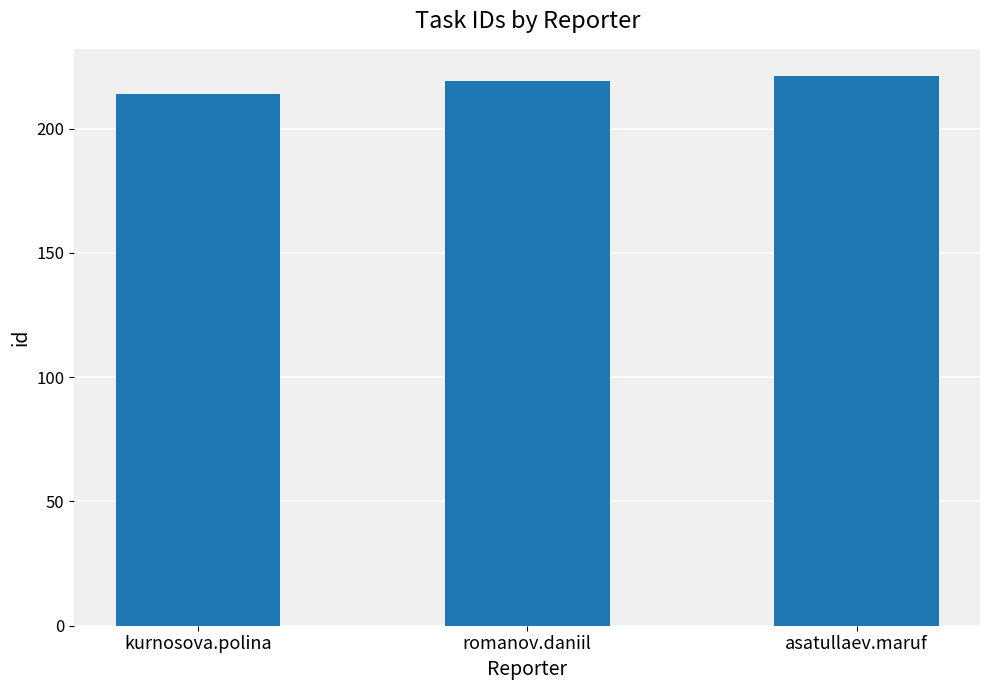

What value does the data have at romanov.daniil?

219